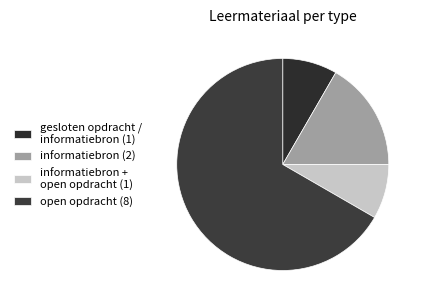

Which category has the biggest portion of the pie?

open opdracht (8)